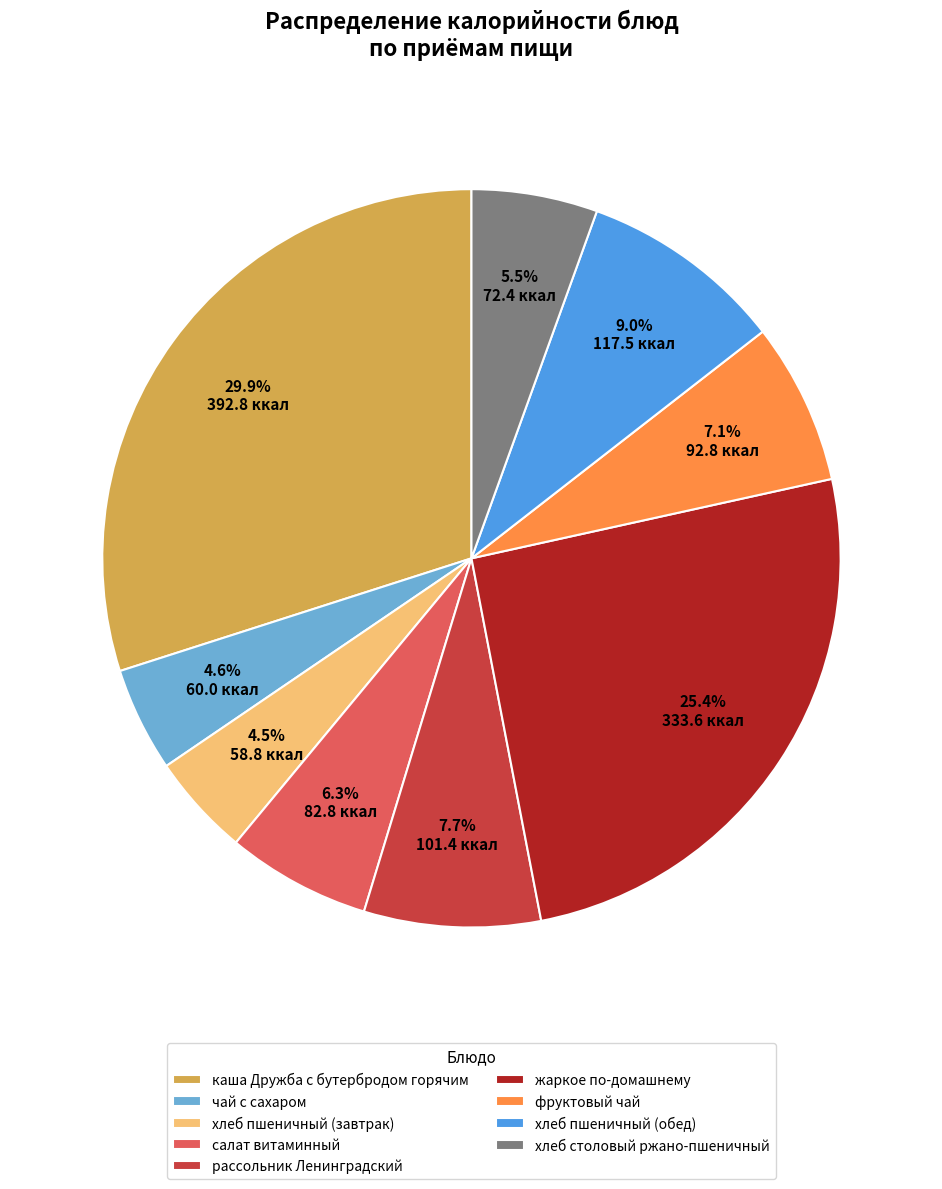

Which category has the biggest portion of the pie?

каша Дружба с бутербродом горячим